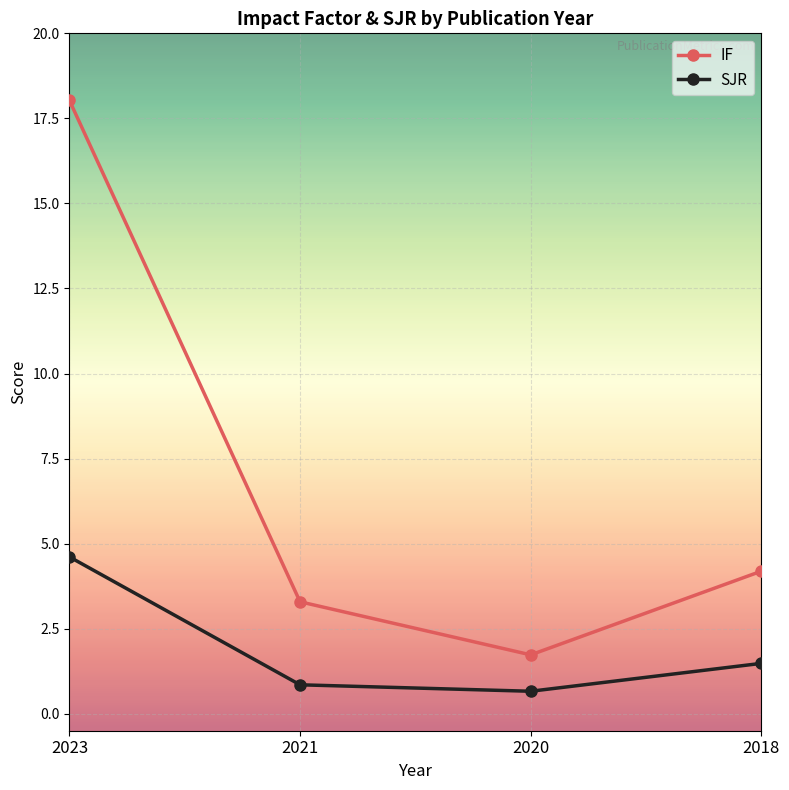

Rank the series by their maximum value, from lowest to highest.

SJR, IF